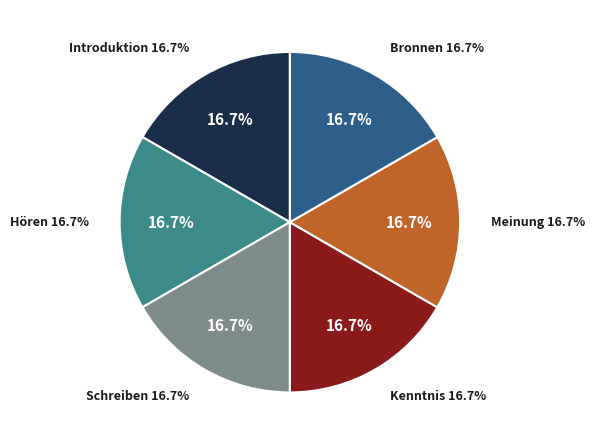

The Fähigkeit 1- Hören slice represents 7% of the pie. True or false?

False